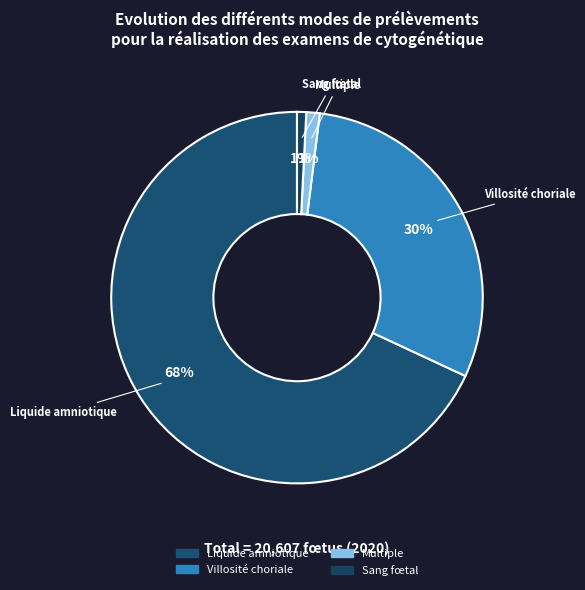

What percentage is the Multiple slice, to the nearest percent?

1%